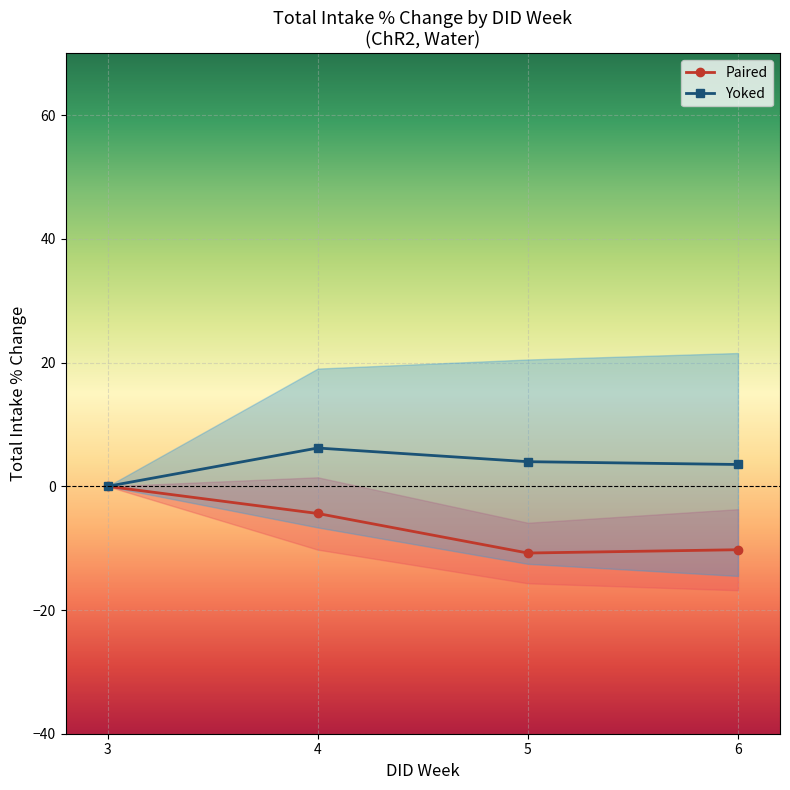

At which category is the sum across all series the highest?

4